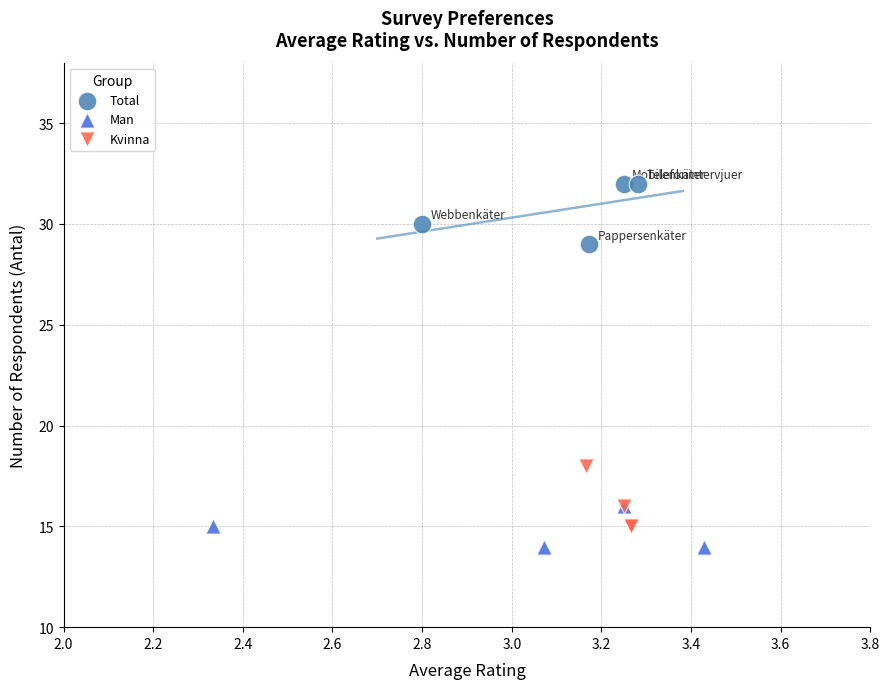

What are all the series names shown in the legend?

Total, Man, Kvinna